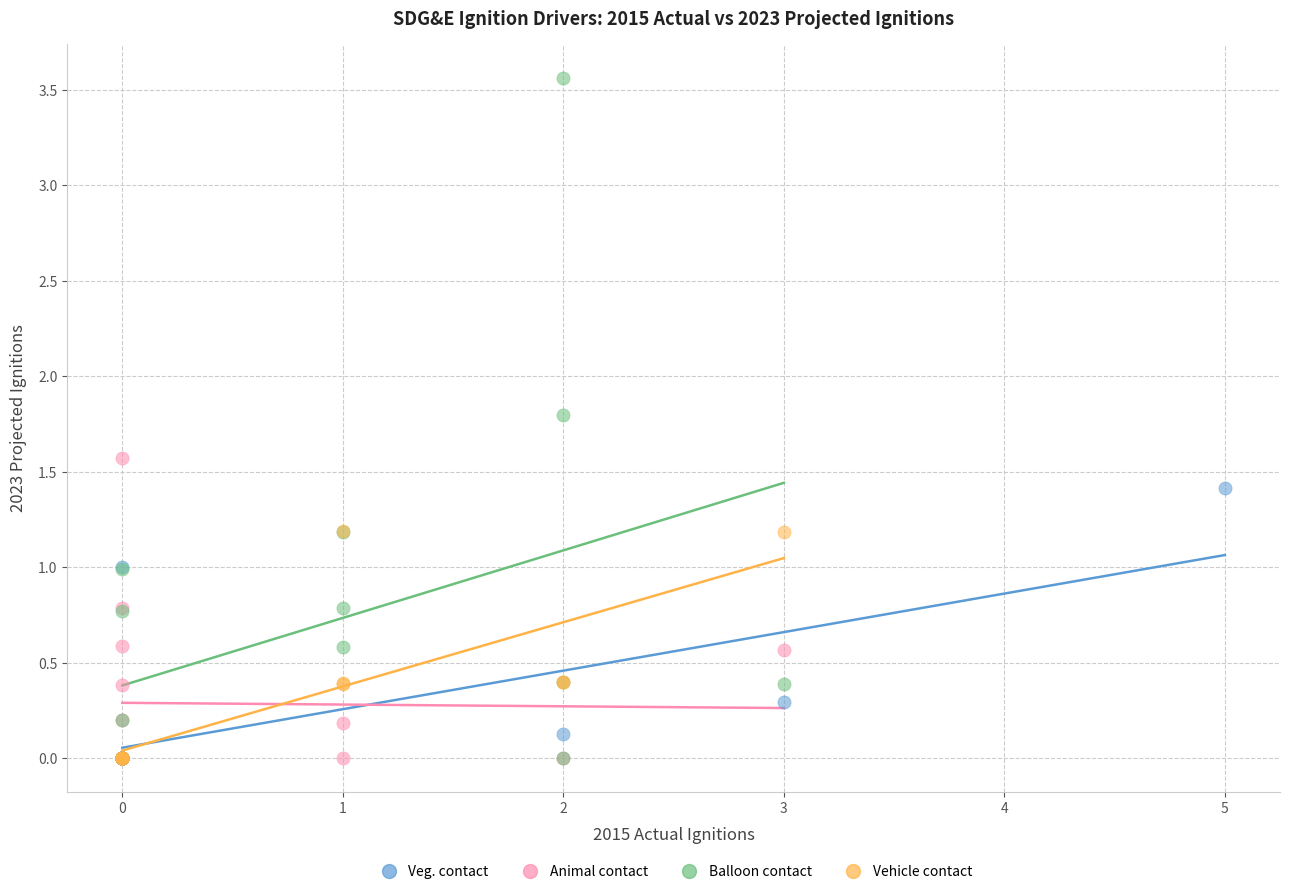

Which series has the largest Y range (max minus min)?

Balloon contact